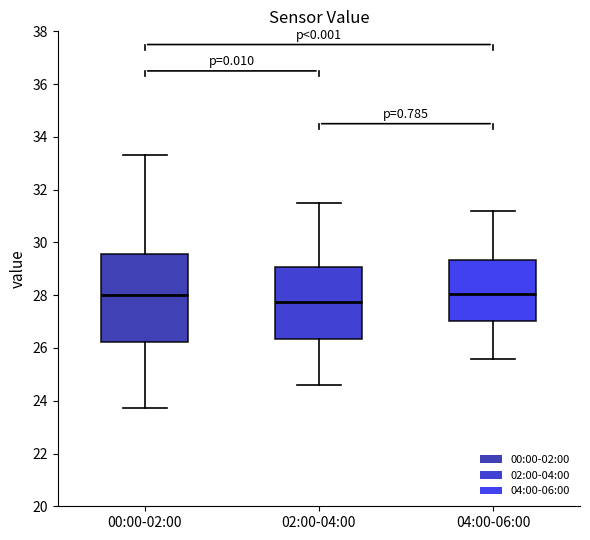

Reading left to right, transcribe this box plot: for each box, give where its median line is, the range the box spans, and where its two whiskers end, as read against the y-axis. The values are not printed on the chart, so give them approximately, as read against the axis.

00:00-02:00: median 28.0, box 26.2 to 29.6, whiskers 23.8 to 33.4
02:00-04:00: median 27.8, box 26.4 to 29.0, whiskers 24.6 to 31.6
04:00-06:00: median 28.0, box 27.0 to 29.4, whiskers 25.6 to 31.2